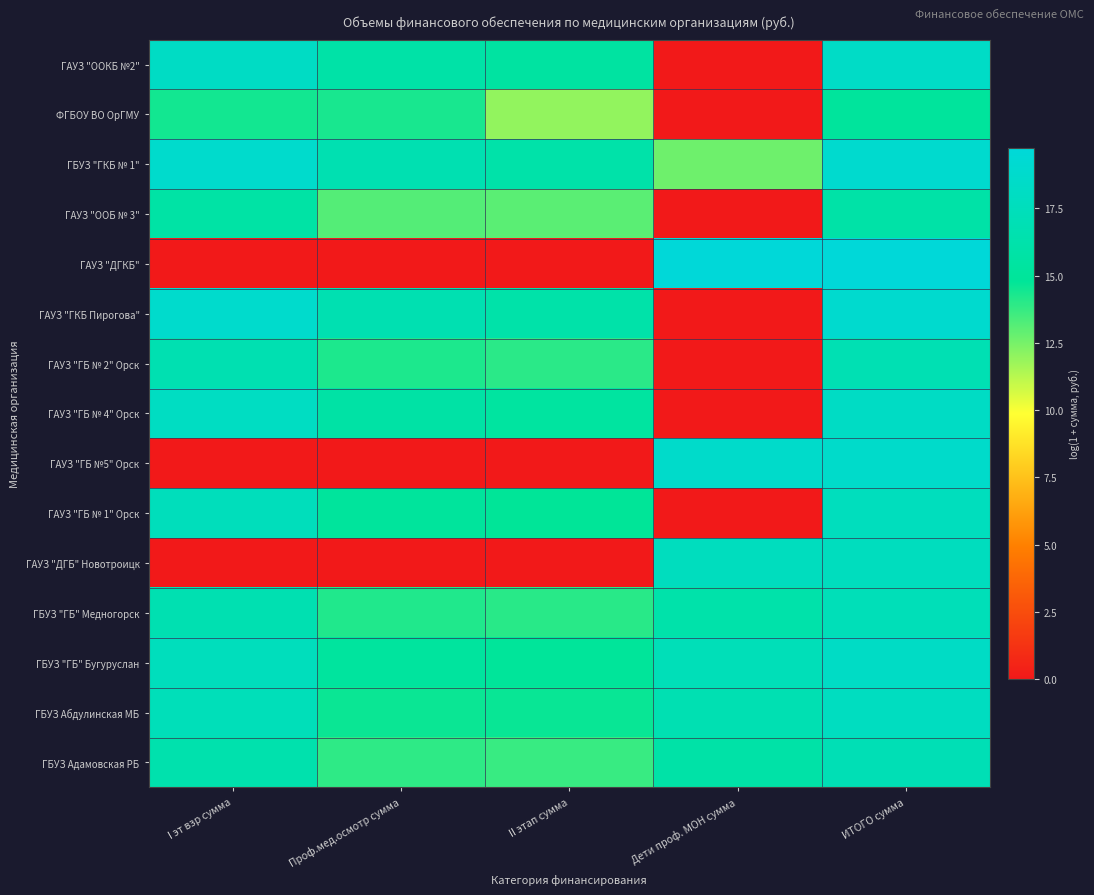

Count the number of data series in this chart.

15